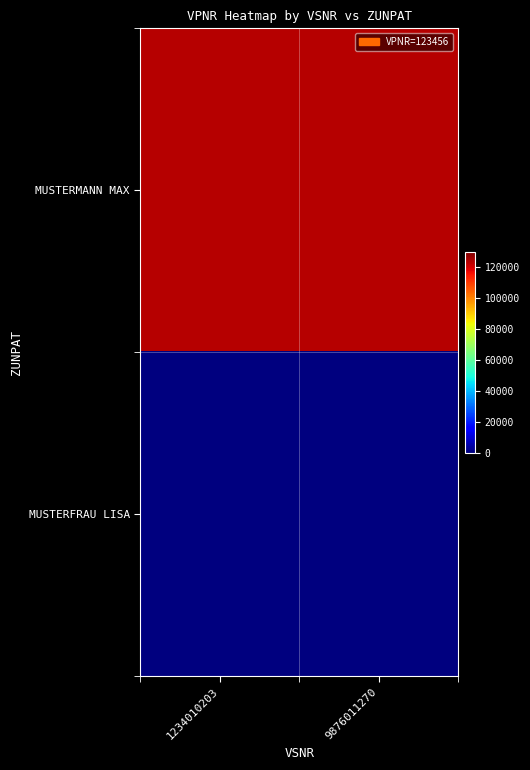

At which category is the sum across all series the highest?

1234010203